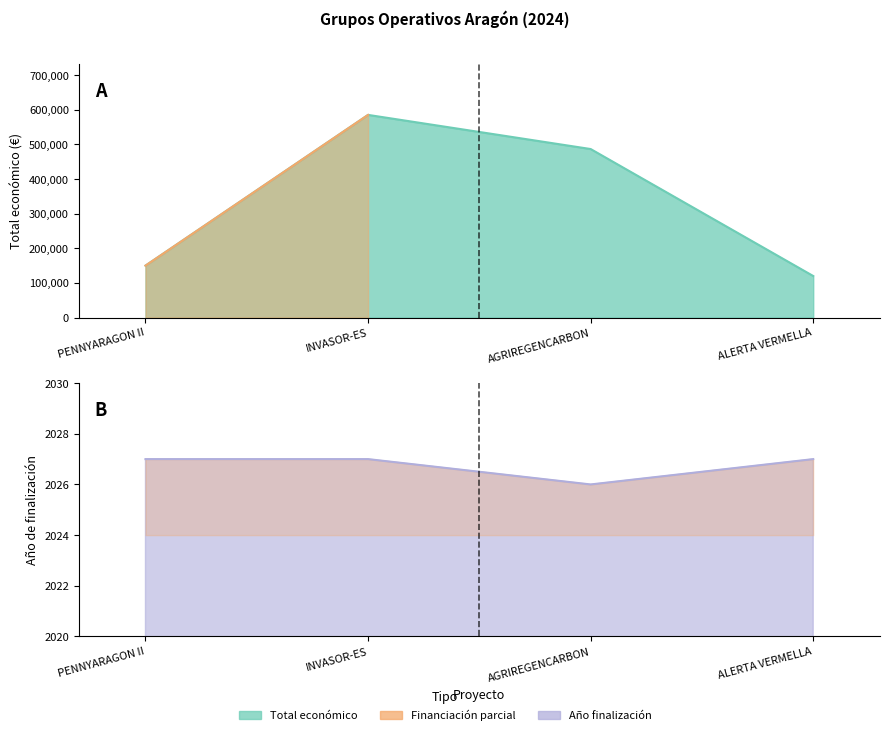

Where is the data nearest to the value 352673?

AGRIREGENCARBON